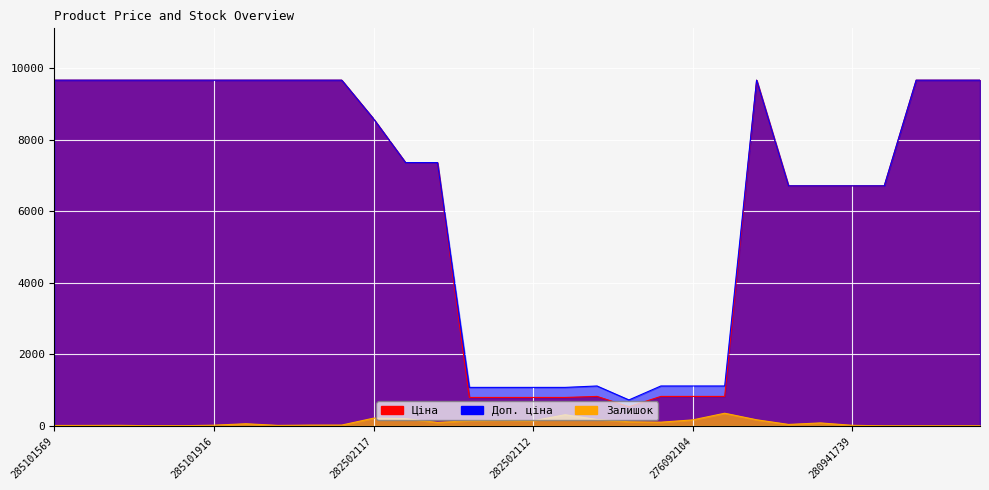

True or false: Доп. ціна and Залишок intersect in this chart.

False